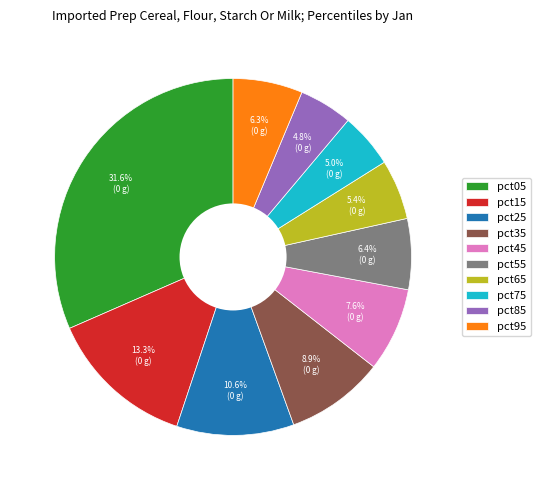

What is the total percentage of pct25 and pct45?

18.2%